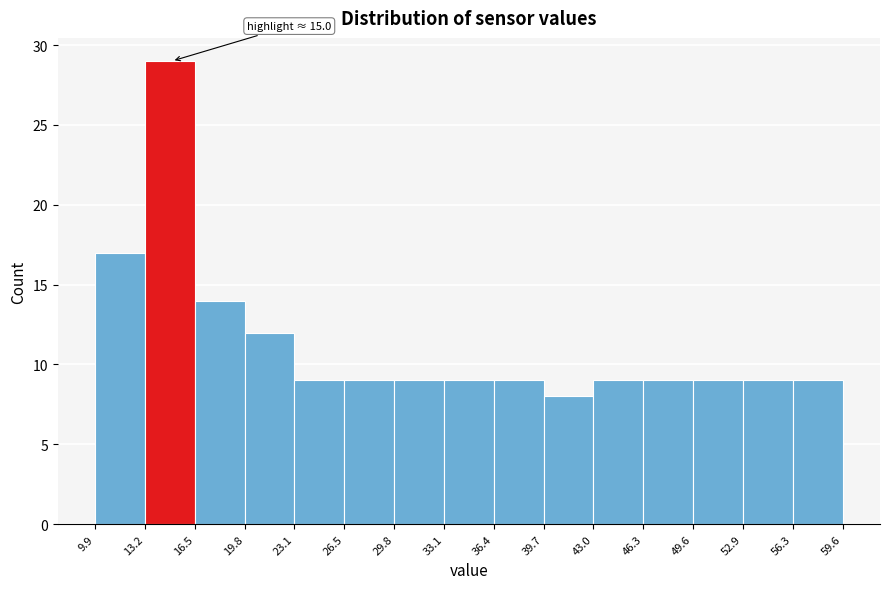

Which range on the x-axis has the tallest bar?

13.2 to 16.5